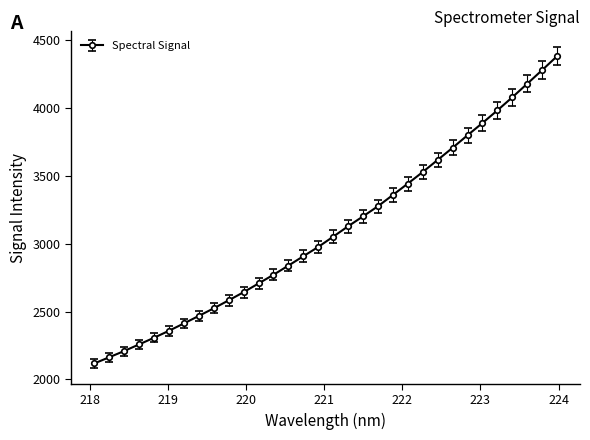

What is the average value?

3098.0